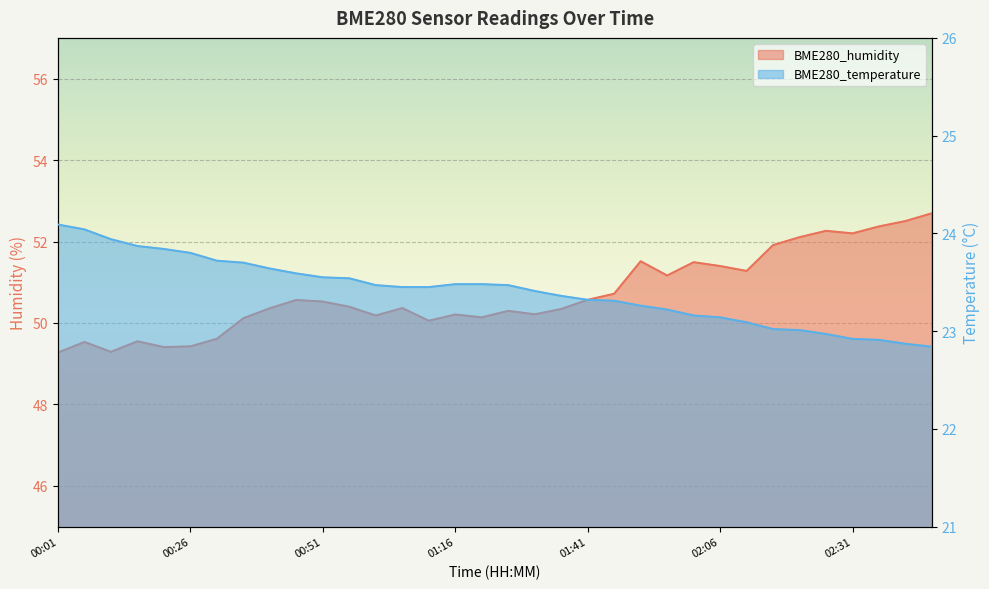

Rank the series by their maximum value, from lowest to highest.

BME280_temperature, BME280_humidity